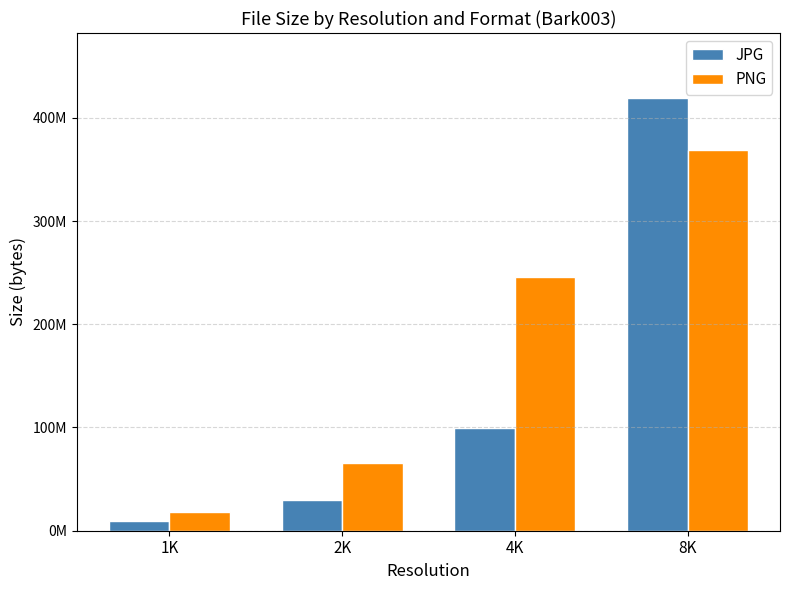

List the series in order of their overall mean, lowest first.

JPG, PNG